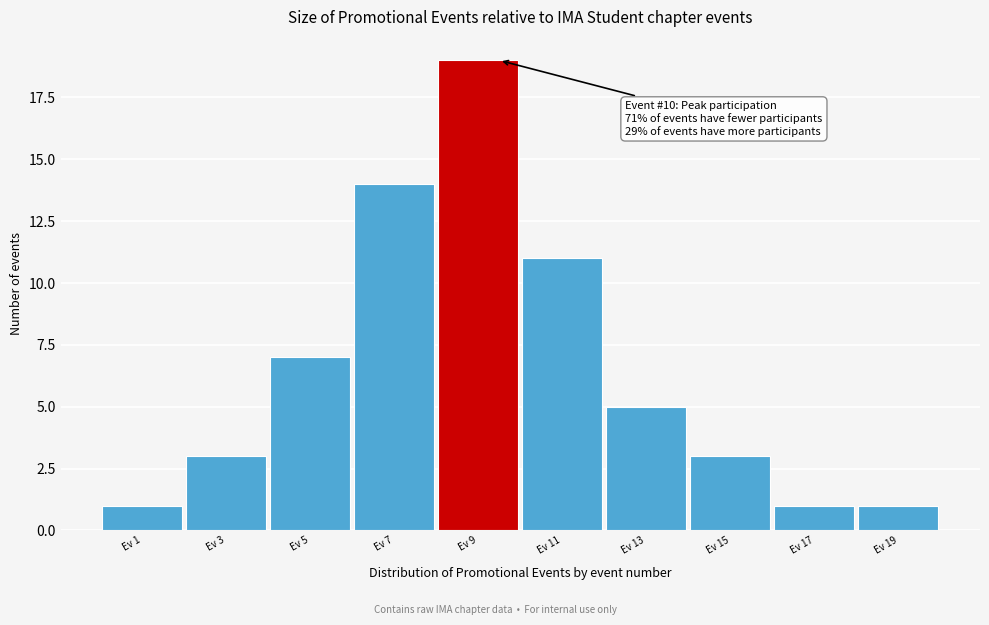

Reading left to right, what are all the values shown in this chart?

Ev 1=1	Ev 3=3	Ev 5=7	Ev 7=14	Ev 9=19	Ev 11=11	Ev 13=5	Ev 15=3	Ev 17=1	Ev 19=1